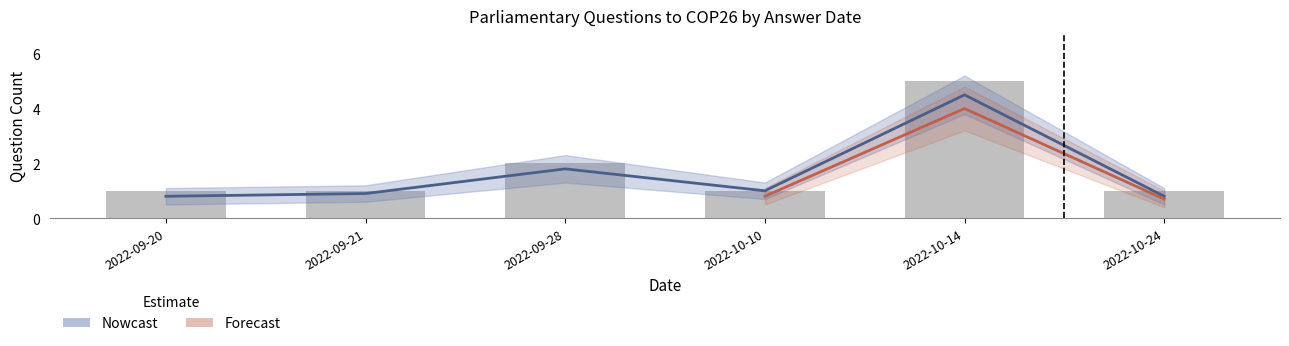

Rank the categories by Questions Count value from lowest to highest.

2022-09-20, 2022-09-21, 2022-10-10, 2022-10-24, 2022-09-28, 2022-10-14